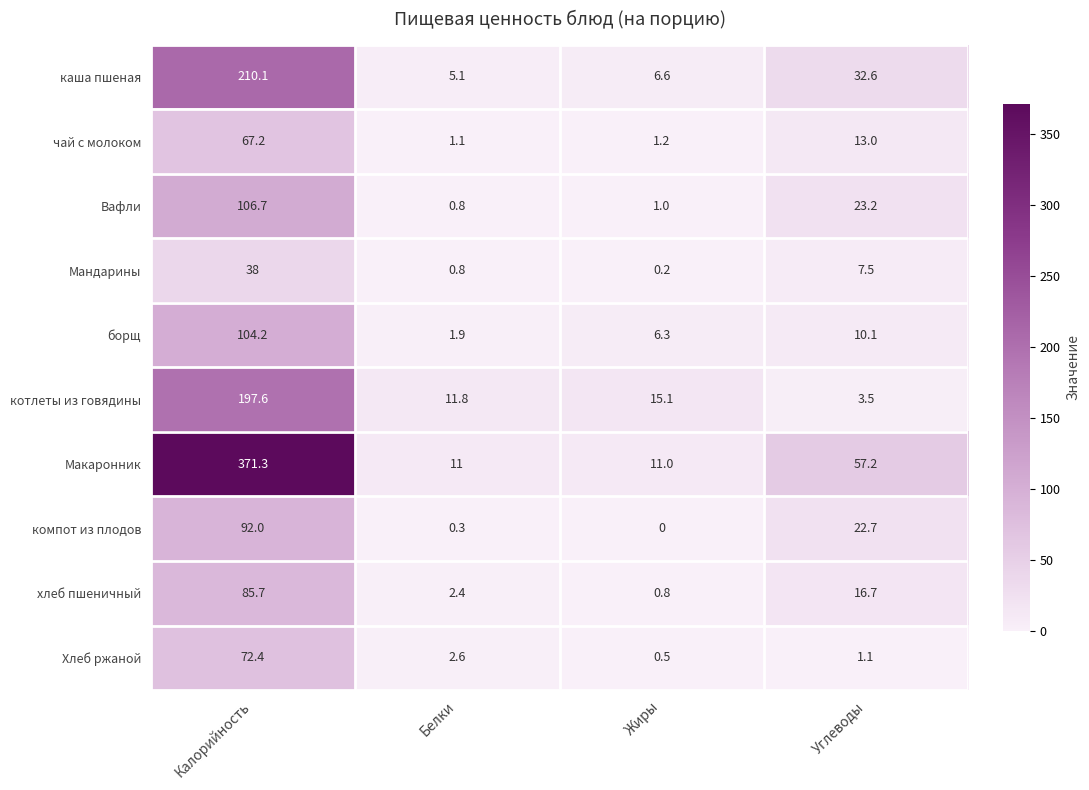

List the labels in order of борщ value, largest first.

Калорийность, Углеводы, Жиры, Белки